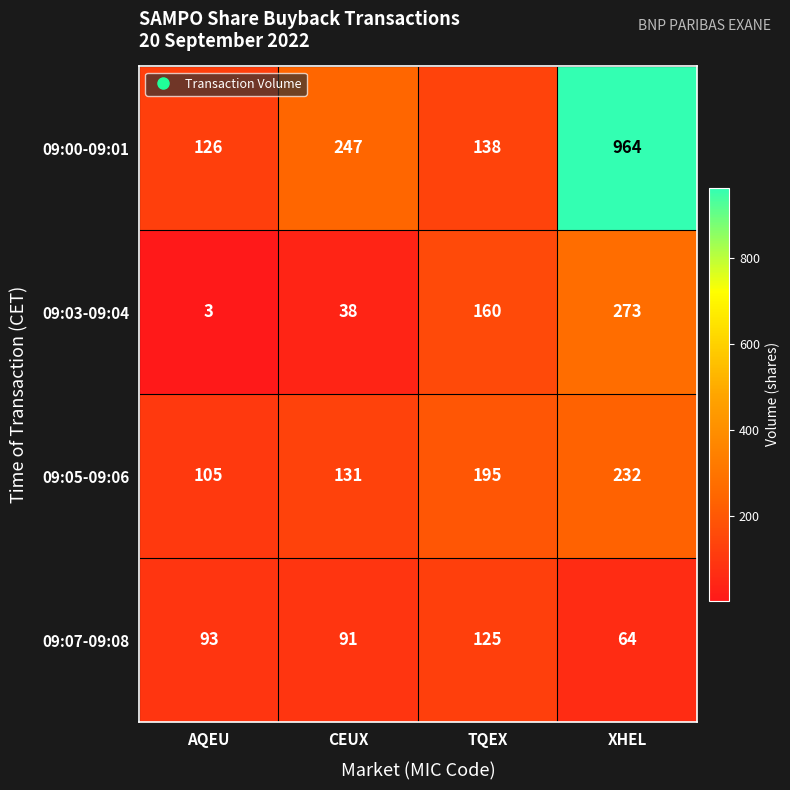

Is the value of 09:07-09:08 at TQEX greater than the value of 09:05-09:06 at TQEX?

No